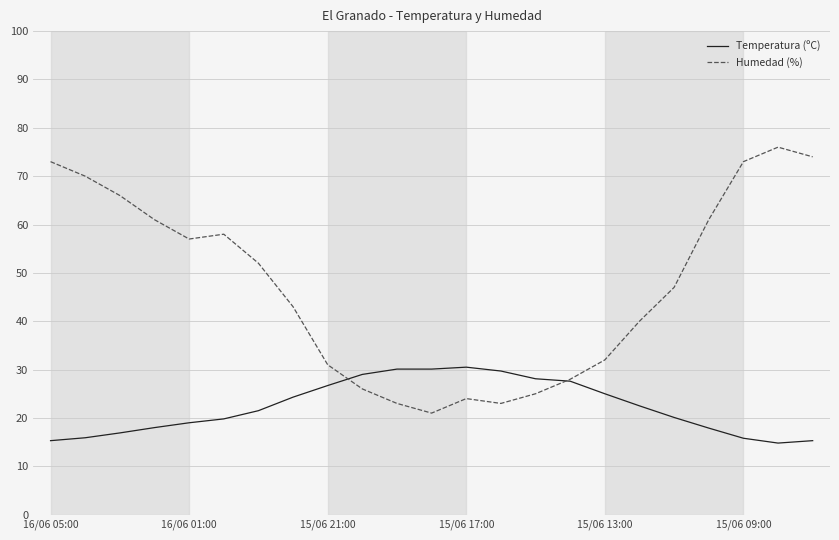

Which series has the largest range (max minus min)?

Humedad (%)